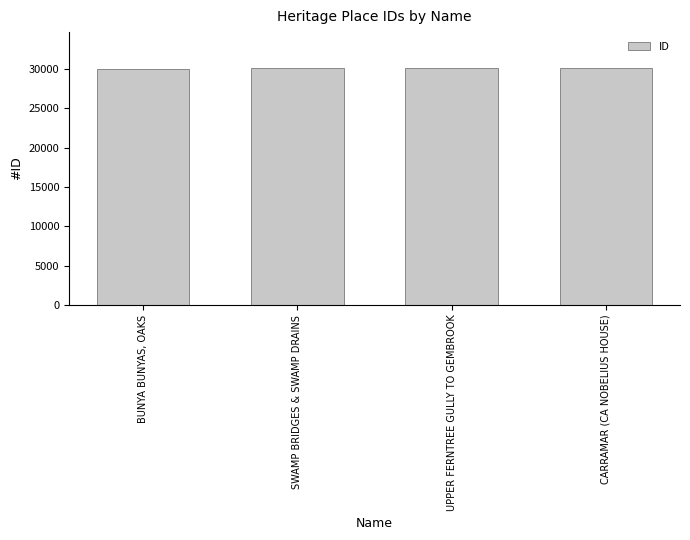

How many bars are there in total?

4